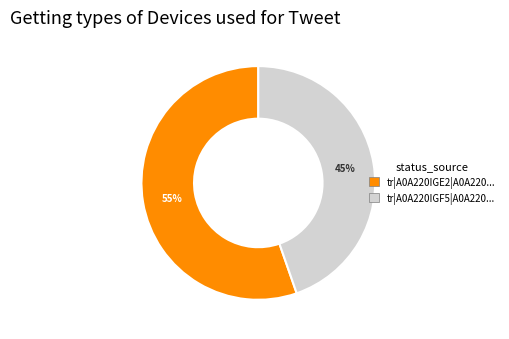

Is there any slice that represents more than half of the pie?

Yes